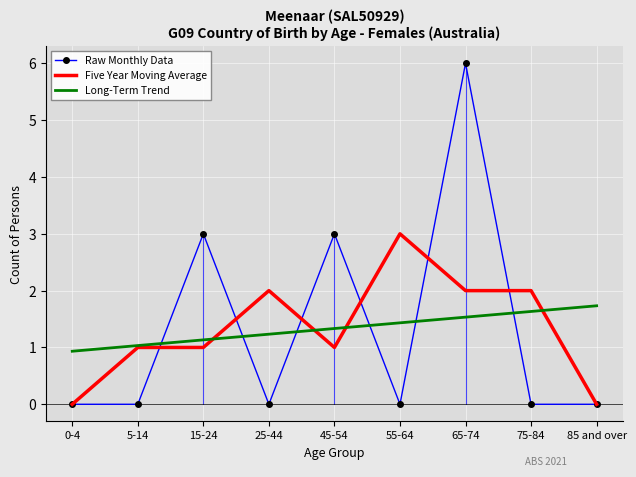

Rank the categories by Long-Term Trend value from lowest to highest.

0-4, 5-14, 15-24, 25-44, 45-54, 55-64, 65-74, 75-84, 85 and over